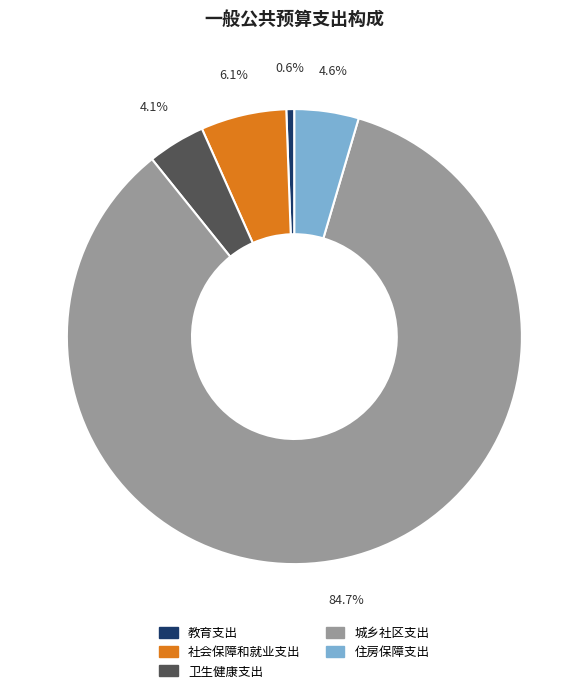

How many segments does this pie chart have?

5